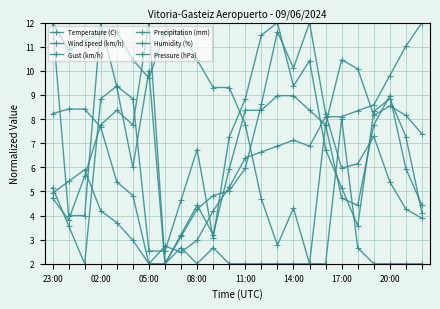

At which category is the sum across all series the highest?

08:00